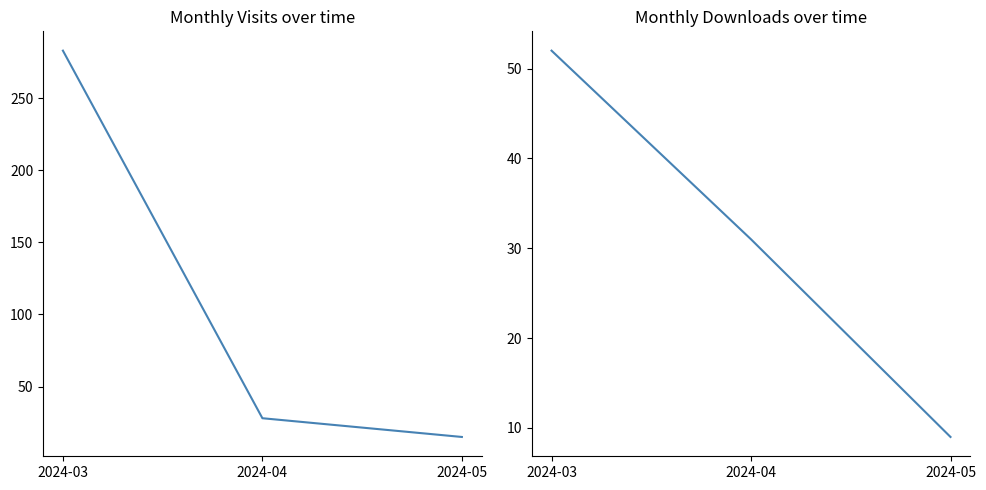

What is the value of the monthly_visit point at the 1st from the left?

283